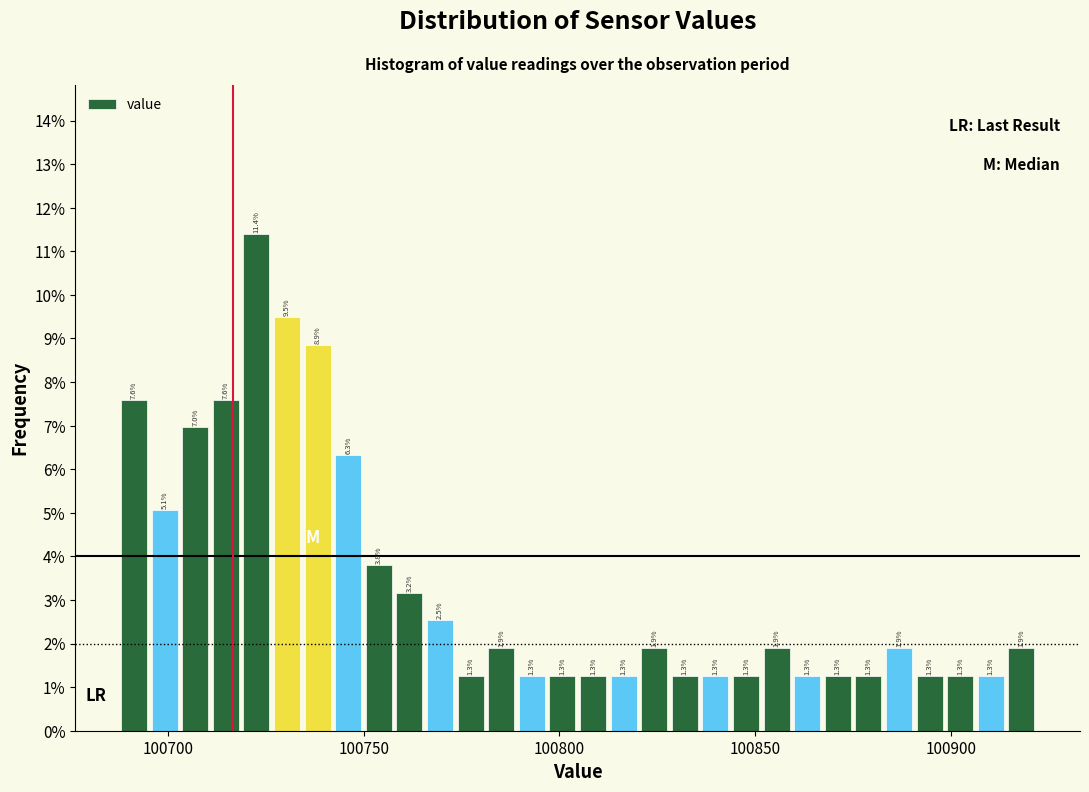

Around what value on the x-axis is the tallest bar? Give the approximate position of its centre, as read against the axis.

100725